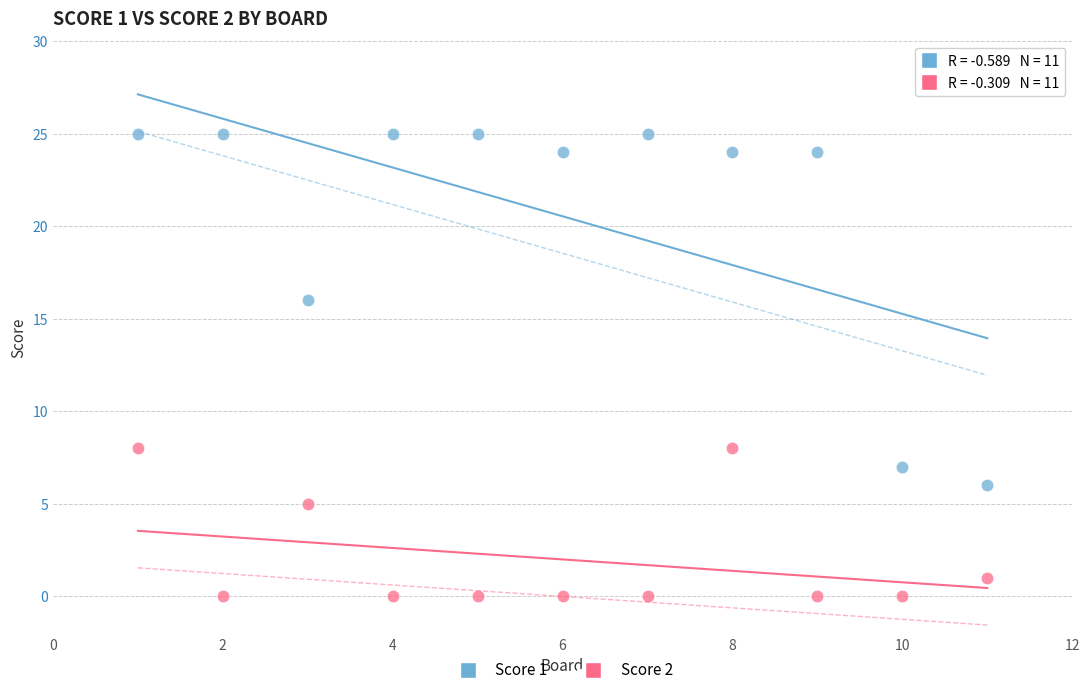

Which series contains the highest Y value?

Score 1